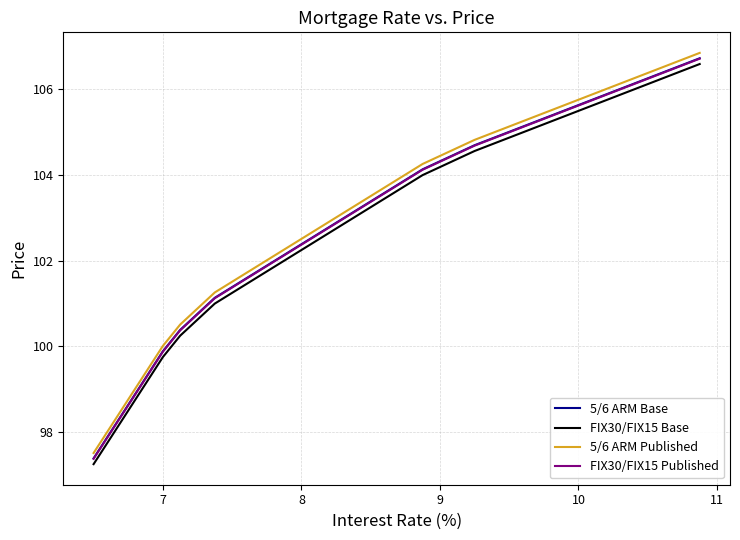

What is the maximum value shown in the chart?

106.9